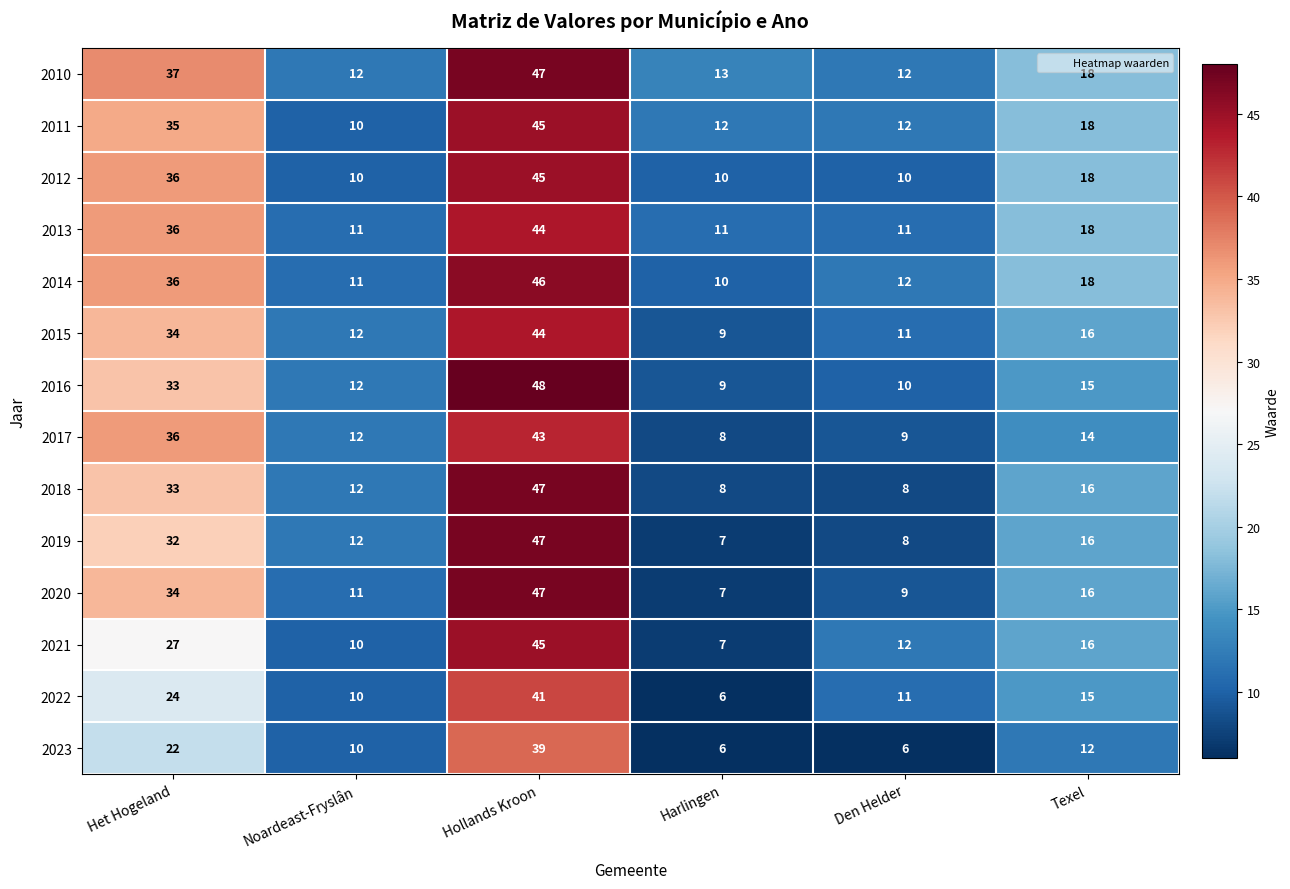

Where is 2010 nearest to the value 29?

Het Hogeland